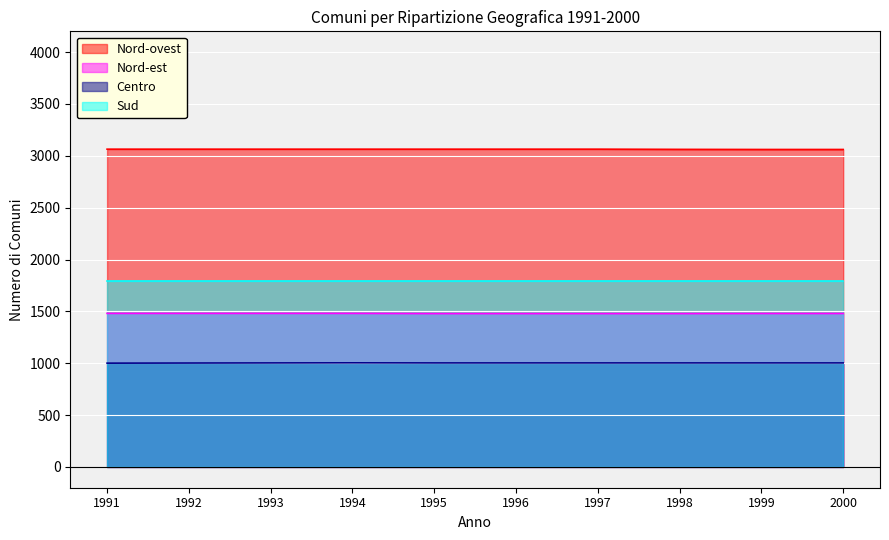

Which series has the largest range (max minus min)?

Nord-ovest